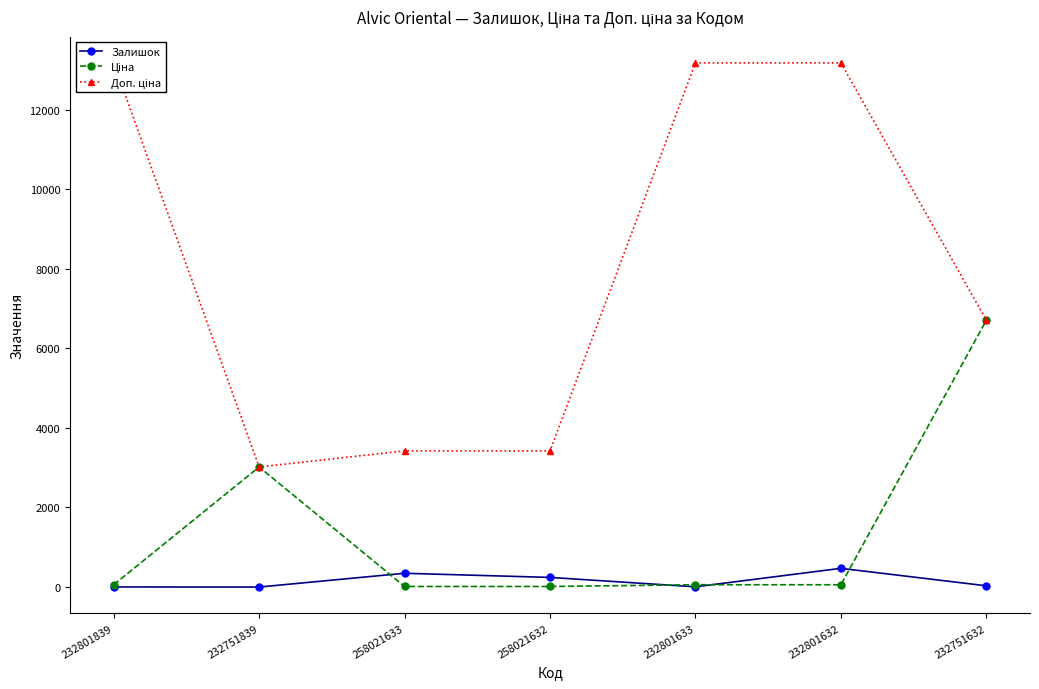

At which label is Ціна closest to 3360?

232751839